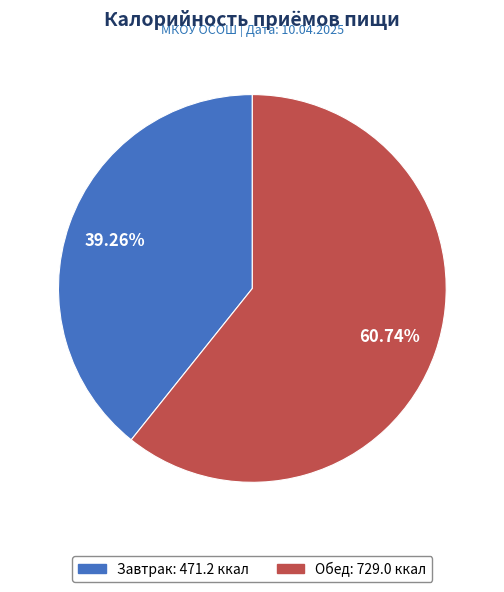

To the nearest percent, what is the difference between the largest and smallest slice percentages?

21%